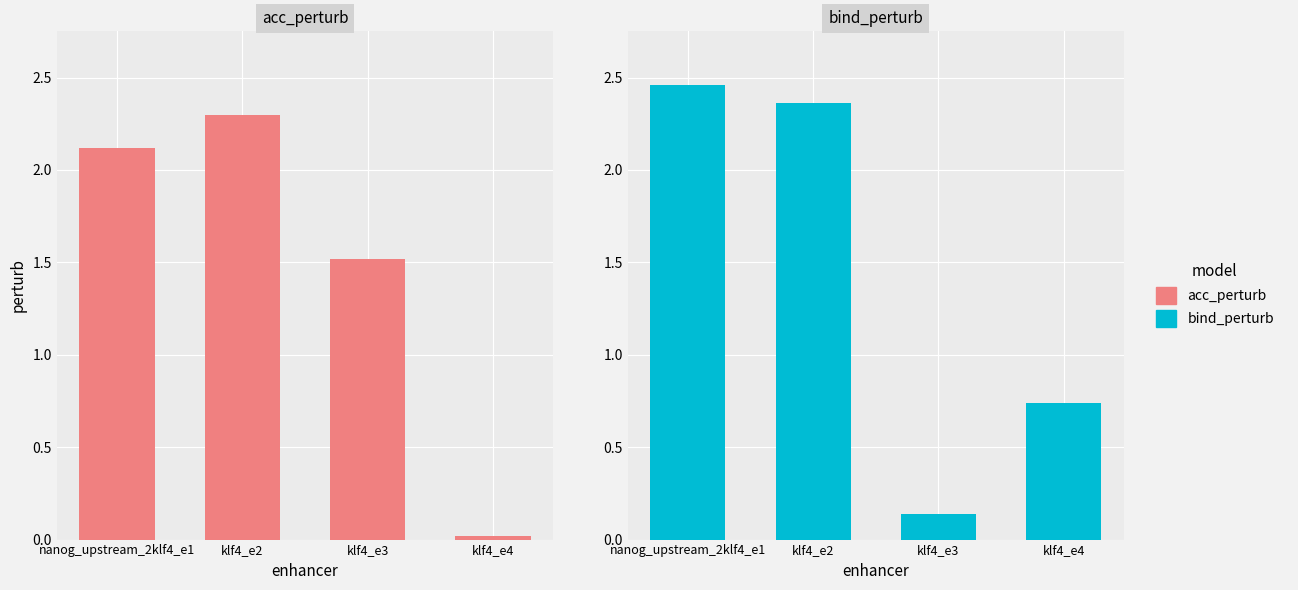

True or false: acc_perturb has a value of 3.5 at klf4_e2.

False